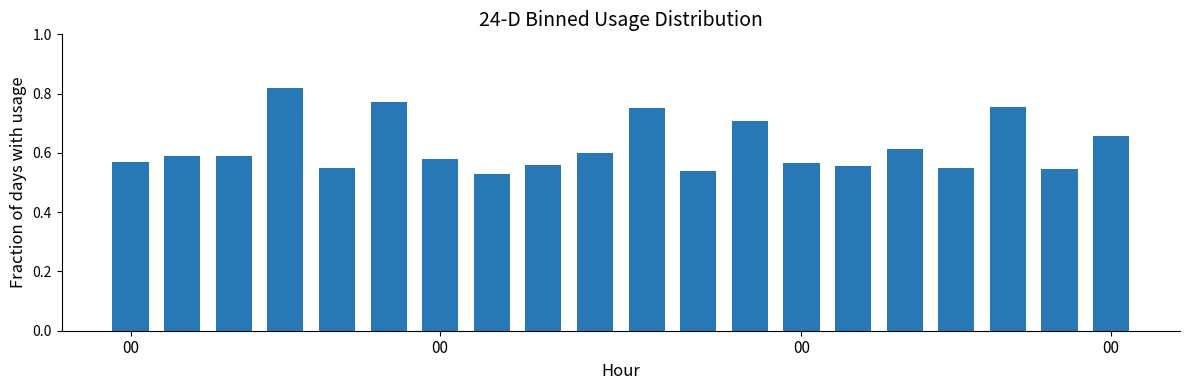

Count the values in the range 0 to 1.

20